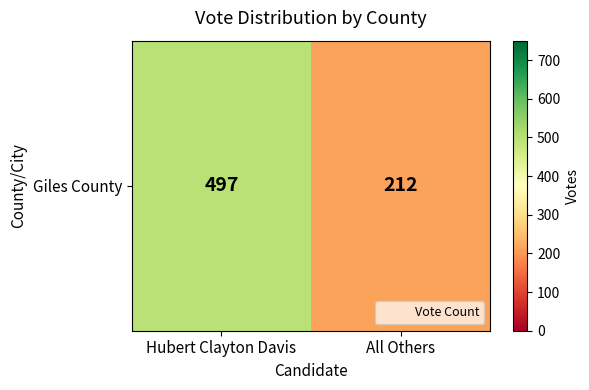

Reading left to right, transcribe all the data shown in this chart.

Hubert Clayton Davis=497	All Others=212